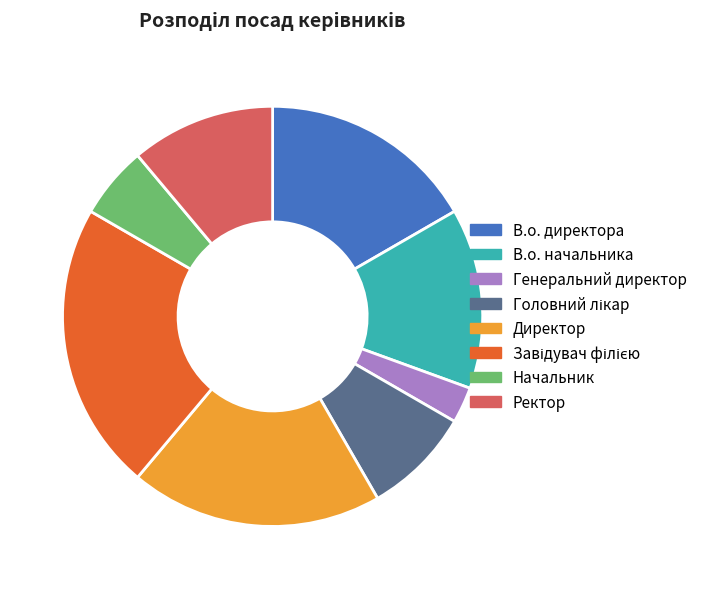

Does any single category account for the majority?

No